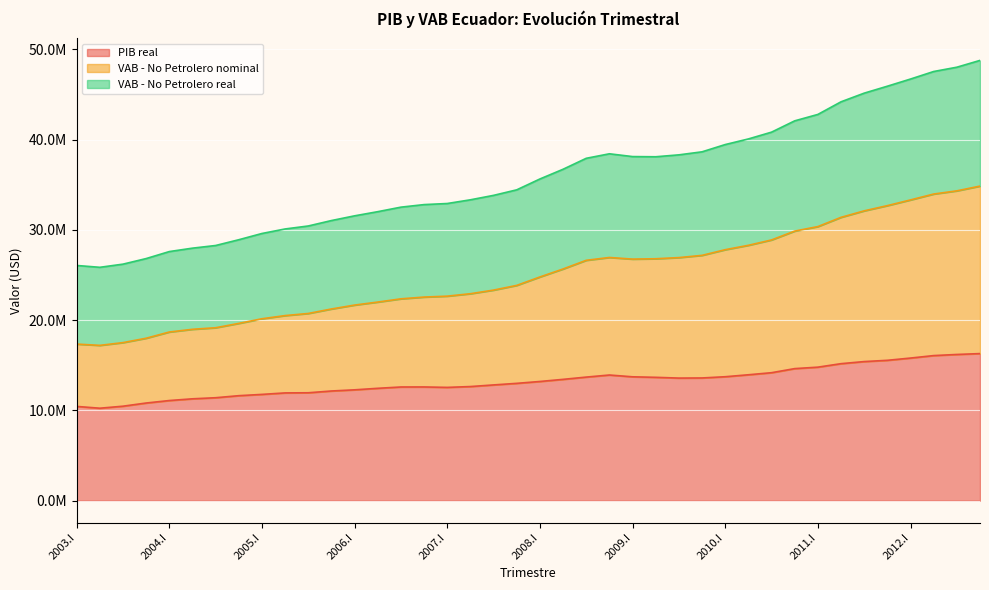

True or false: PIB real has a value of 2783249 at 2009.II.

False